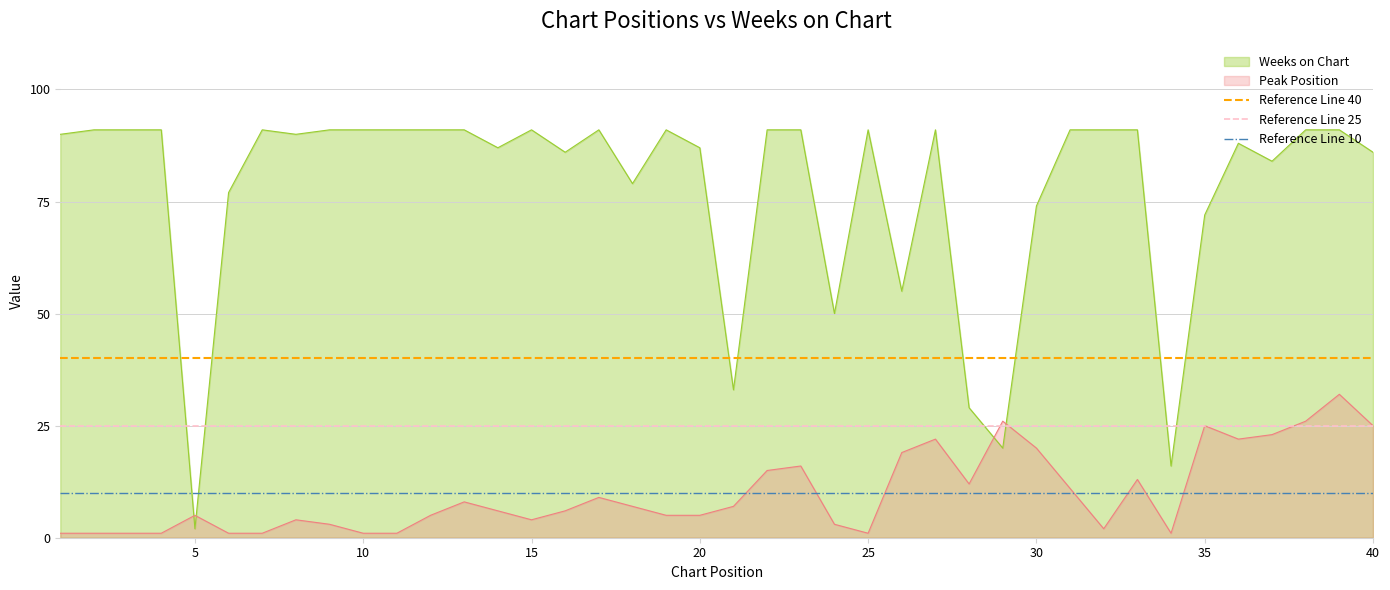

True or false: Peak Position and Weeks on Chart intersect in this chart.

True